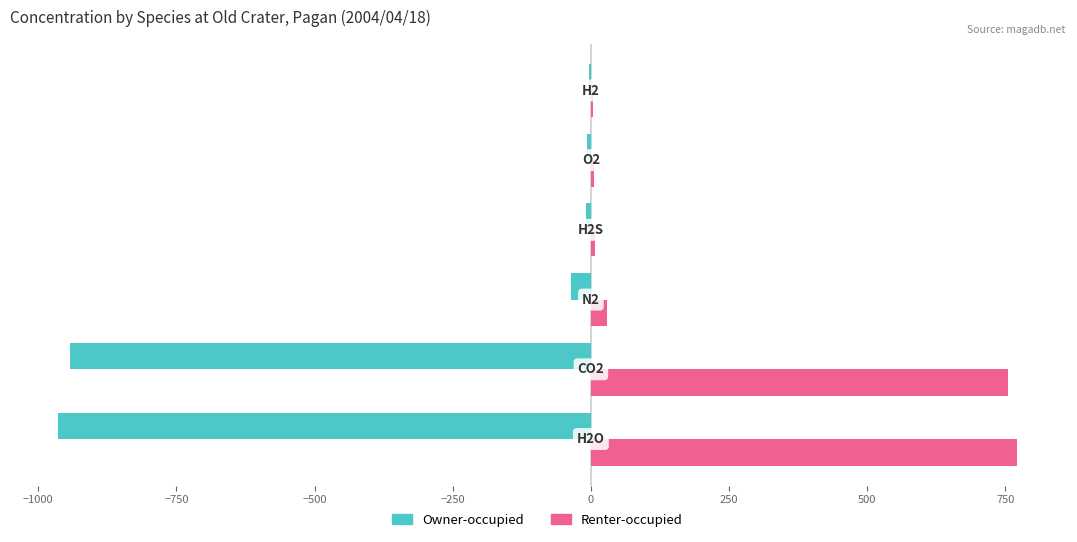

How many data points in Renter-occupied are above 28?

3